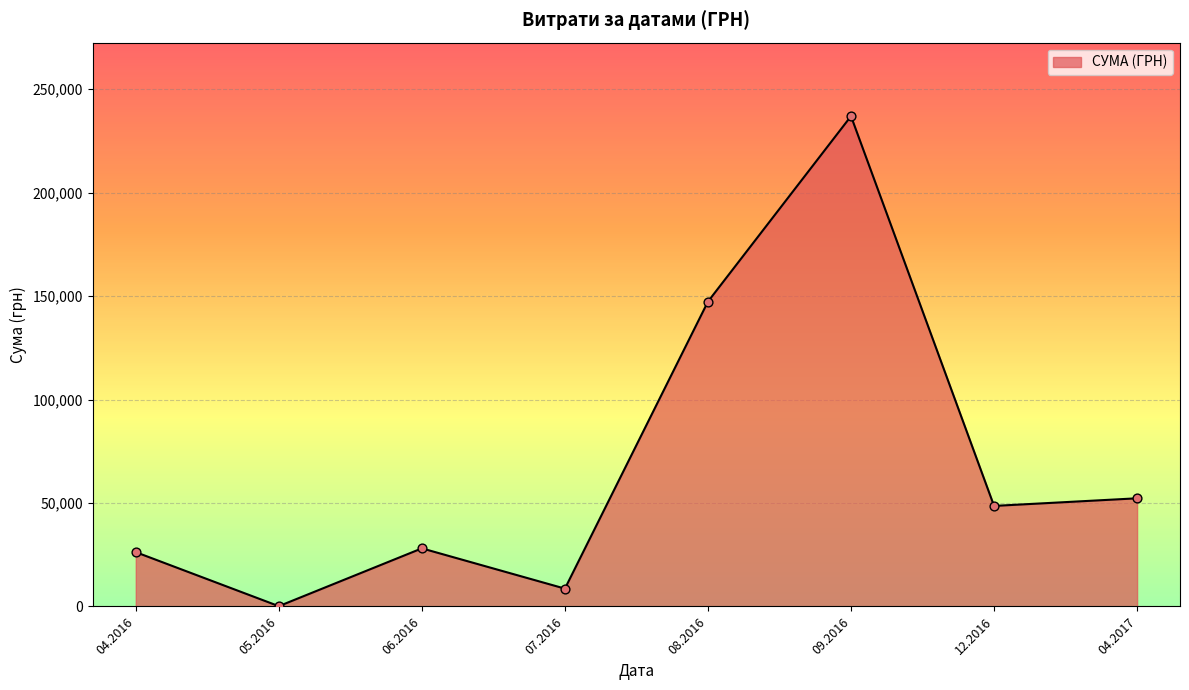

Which has a higher value, 04.2017 or 08.2016?

08.2016